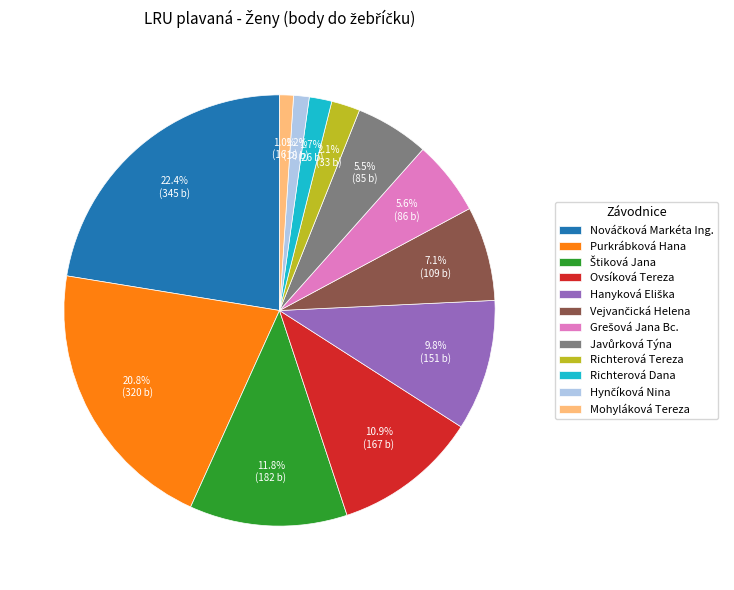

Does any single category account for the majority?

No